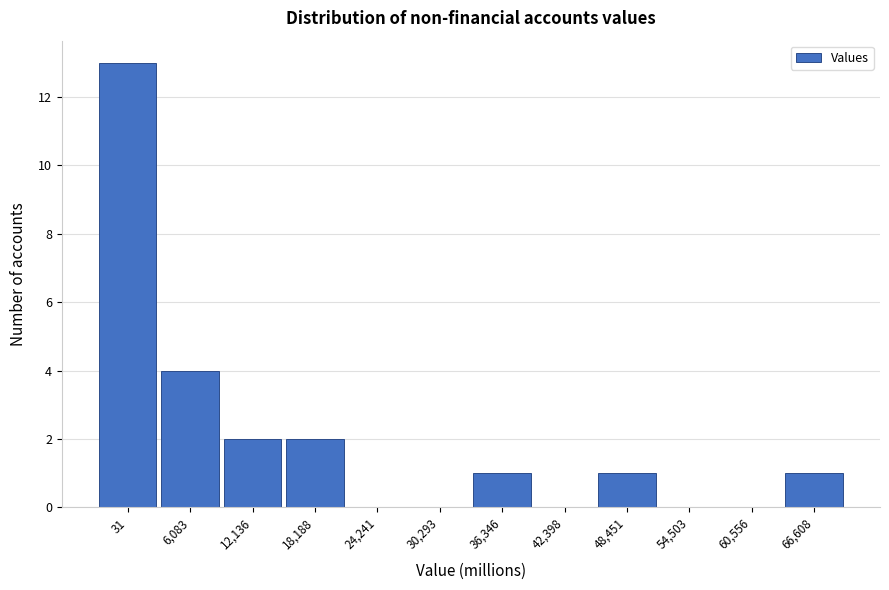

Reading left to right, transcribe all the data shown in this chart.

31=13	6,083=4	12,136=2	18,188=2	24,241=0	30,293=0	36,346=1	42,398=0	48,451=1	54,503=0	60,556=0	66,608=1